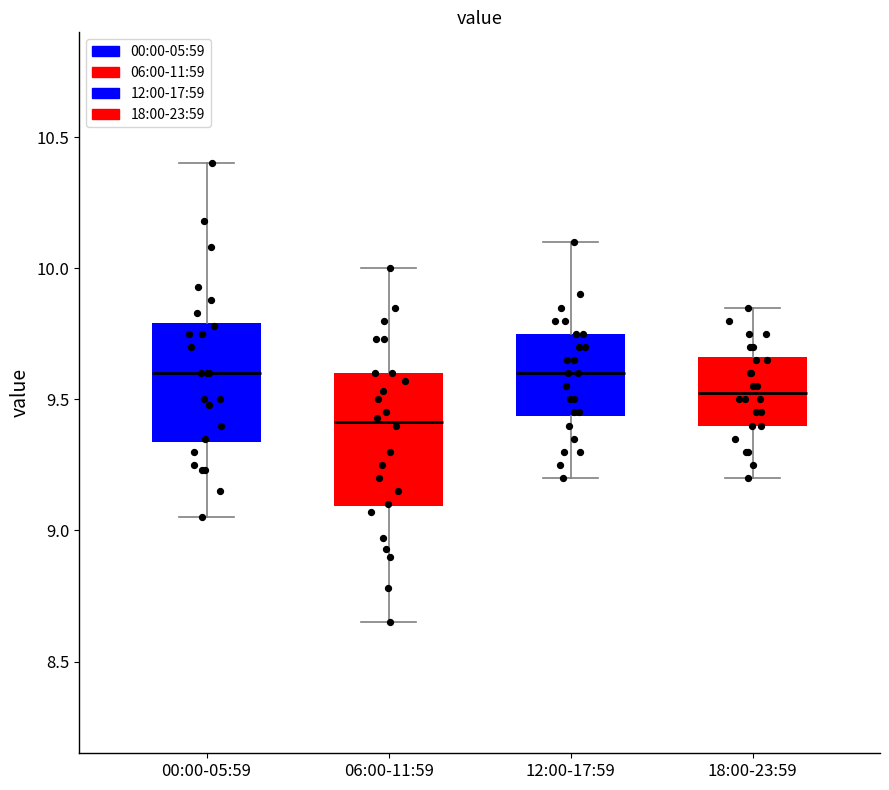

Reading left to right, transcribe this box plot: for each box, give where its median line is, the range the box spans, and where its two whiskers end, as read against the y-axis. The values are not printed on the chart, so give them approximately, as read against the axis.

00:00-05:59: median 9.60, box 9.35 to 9.80, whiskers 9.05 to 10.40
06:00-11:59: median 9.40, box 9.10 to 9.60, whiskers 8.65 to 10.00
12:00-17:59: median 9.60, box 9.45 to 9.75, whiskers 9.20 to 10.10
18:00-23:59: median 9.55, box 9.40 to 9.65, whiskers 9.20 to 9.85